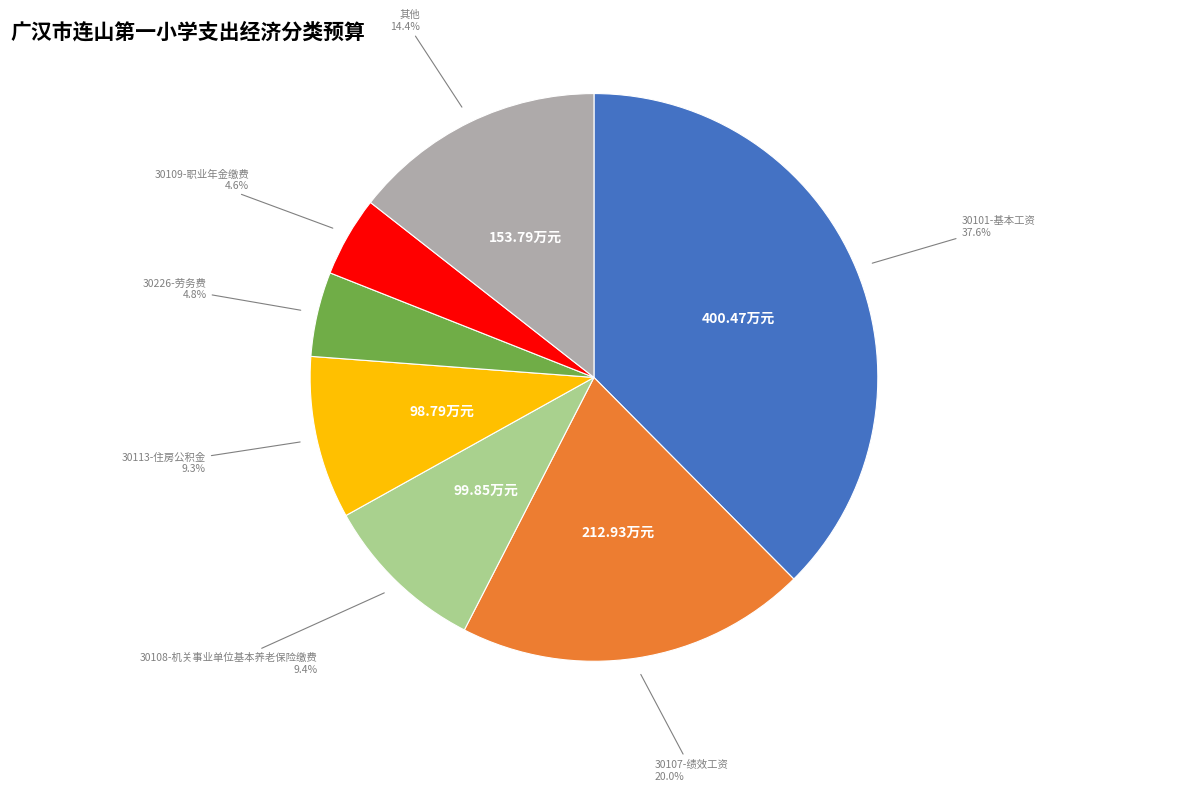

Does any single category account for the majority?

No